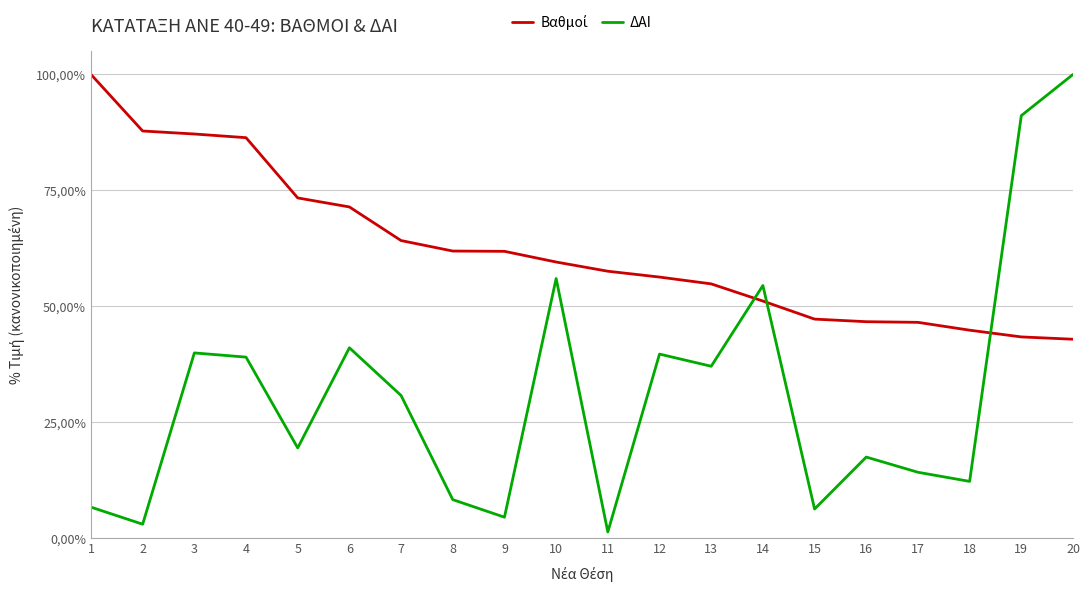

The value of ΔΑΙ at 14 is 89.5. True or false?

False